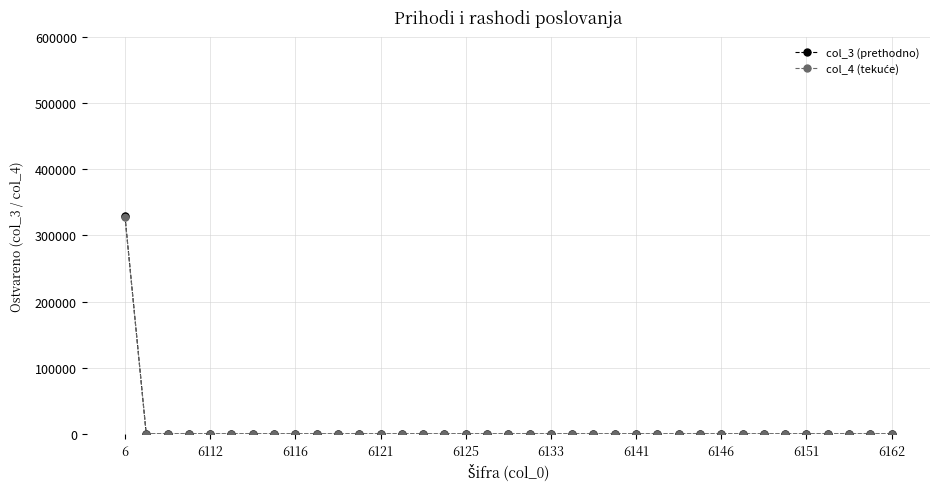

Which series has the largest range (max minus min)?

col_3 (prethodno)